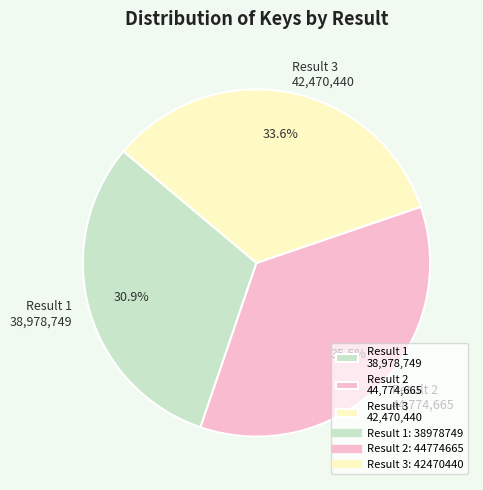

To the nearest percent, what is the average slice percentage?

33%